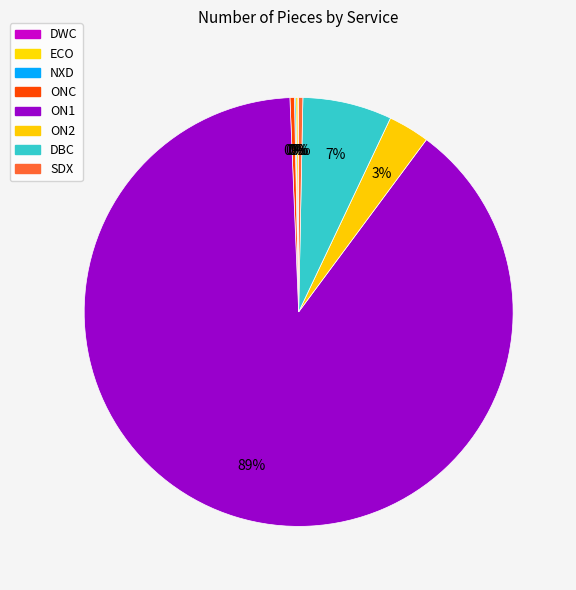

Which category accounts for the majority?

ON1